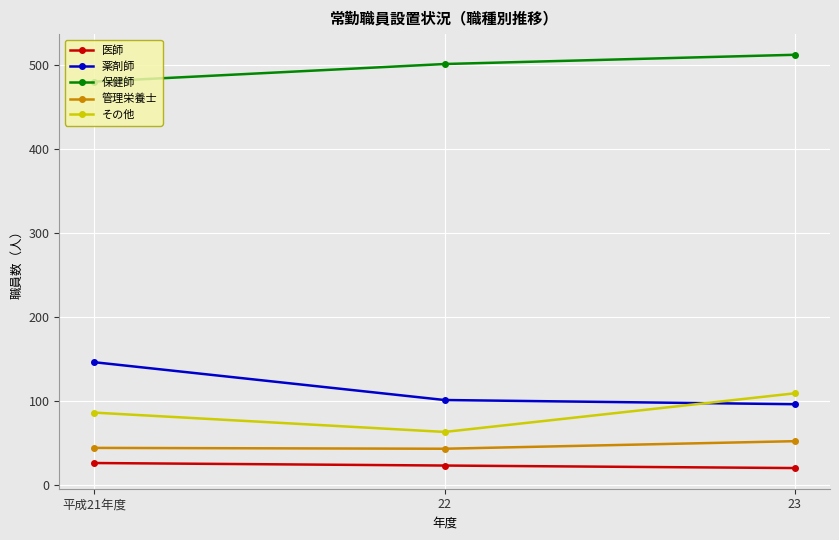

Rank the series at 23 from lowest to highest value.

医師, 管理栄養士, 薬剤師, その他, 保健師